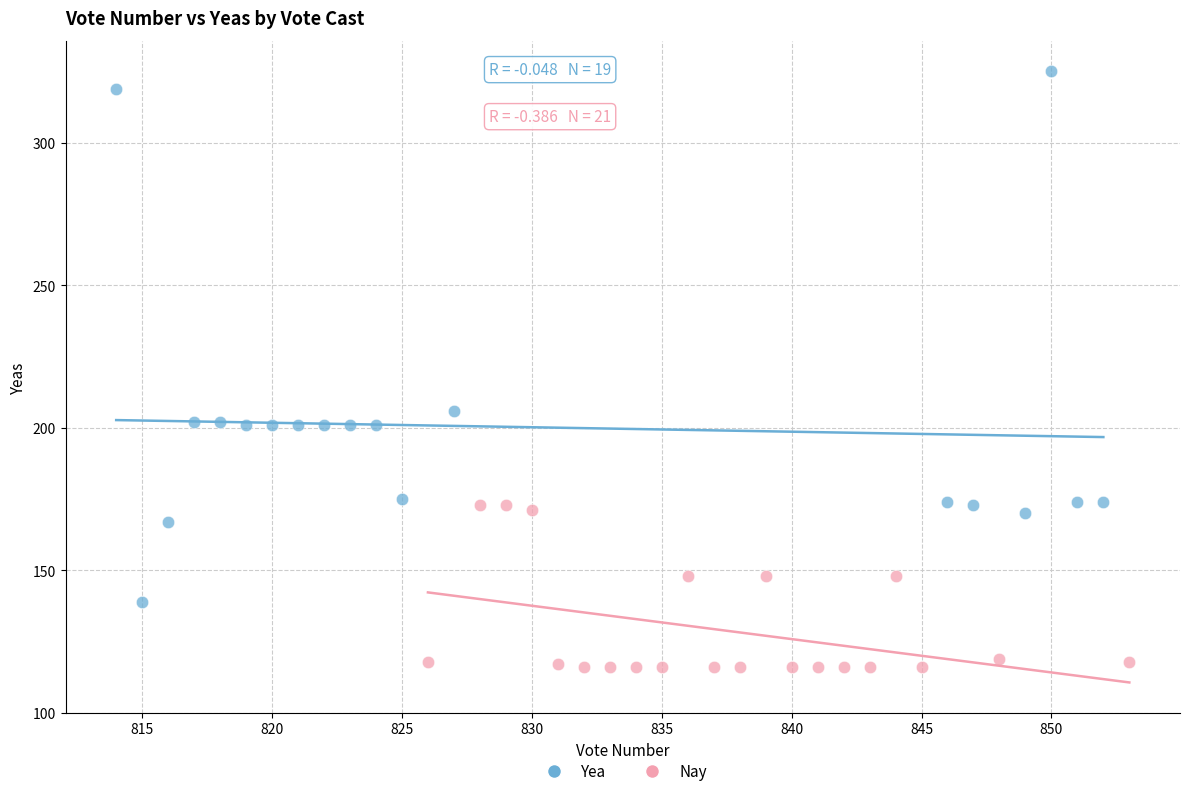

Which series has the largest Y range (max minus min)?

Yea